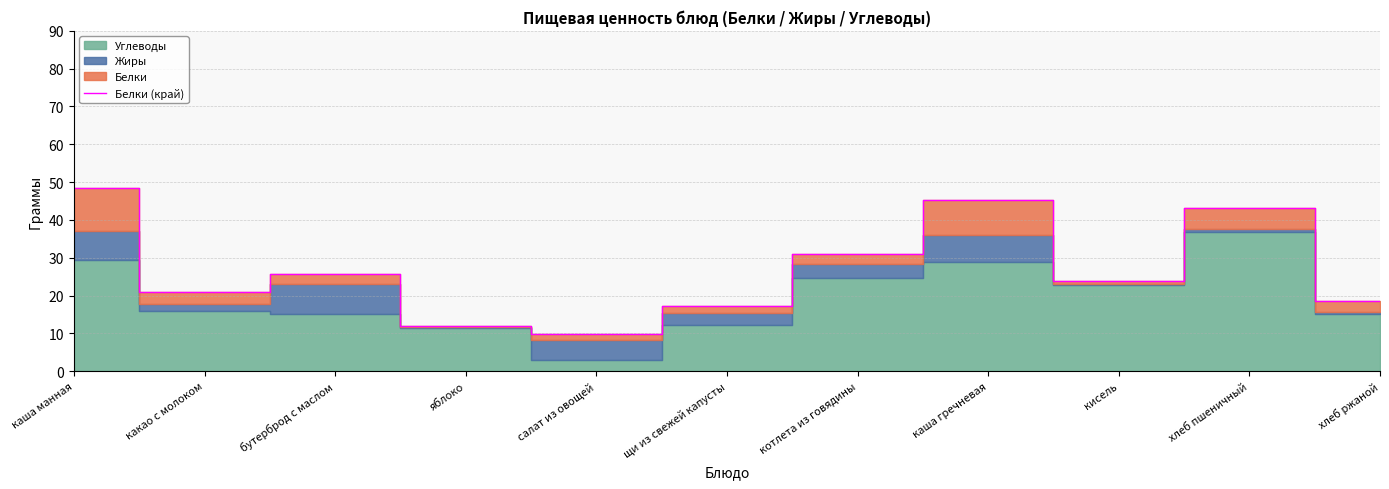

Which category has the highest value across all series?

каша манная